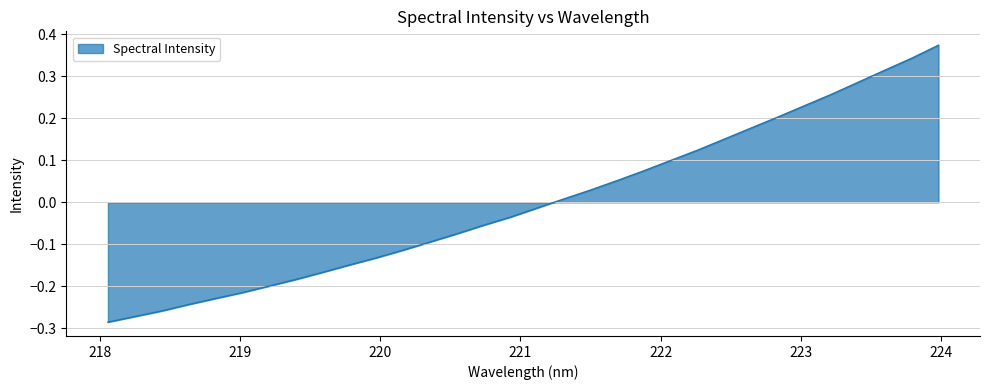

What is the difference between the maximum and minimum values?

0.7